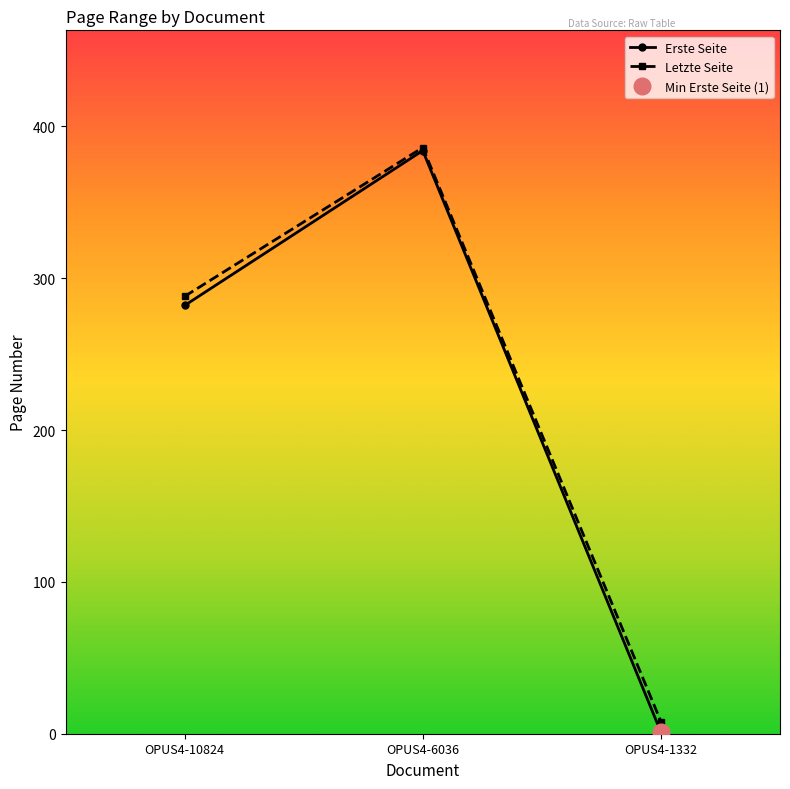

Reading right to left, list all the values displayed in this chart.

Erste Seite: 1	384	282
Letzte Seite: 8	386	288